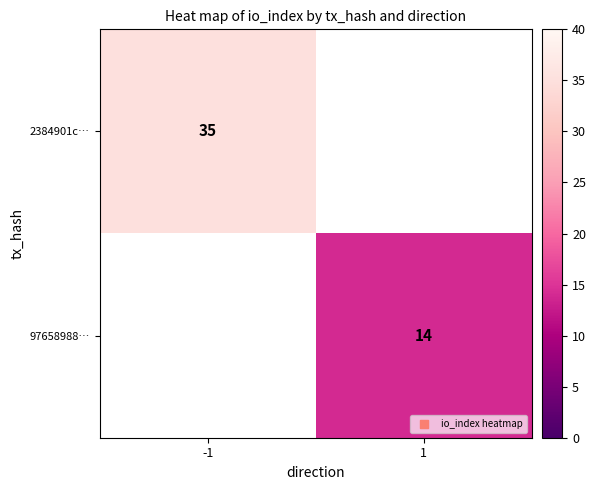

True or false: 97658988… has a value of 14 at 1.

True